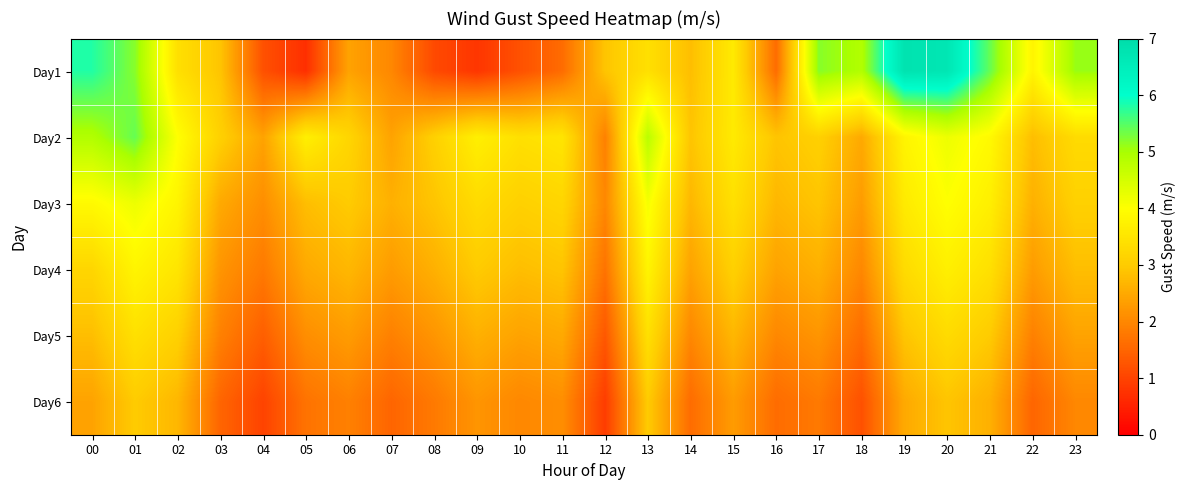

Reading right to left, what are all the values shown in this chart?

Day1: 23=5.1	22=3.8	21=5.4	20=6.7	19=6.8	18=4.9	17=5.2	16=1.6	15=3.6	14=2.8	13=3.4	12=2.9	11=1.6	10=1.2	09=0.8	08=1.1	07=2.0	06=2.4	05=0.7	04=1.2	03=2.9	02=3.4	01=5.2	00=5.8
Day2: 23=3.3	22=2.8	21=3.9	20=4.2	19=3.8	18=2.5	17=3.1	16=2.9	15=3.6	14=2.9	13=4.8	12=1.9	11=3.5	10=3.4	09=3.7	08=3.1	07=2.4	06=3.2	05=3.7	04=2.4	03=3.1	02=4.0	01=5.4	00=4.9
Day3: 23=3.1	22=2.6	21=3.7	20=4.0	19=3.6	18=2.3	17=2.9	16=2.7	15=3.4	14=2.7	13=4.1	12=2.0	11=3.2	10=3.1	09=3.3	08=2.9	07=2.6	06=3.0	05=2.8	04=2.1	03=2.5	02=3.8	01=4.2	00=3.9
Day4: 23=2.8	22=2.3	21=3.4	20=3.7	19=3.3	18=2.0	17=2.6	16=2.4	15=3.1	14=2.4	13=3.8	12=1.7	11=2.9	10=2.8	09=3.0	08=2.6	07=2.3	06=2.7	05=2.5	04=1.8	03=2.2	02=3.5	01=3.8	00=3.2
Day5: 23=2.4	22=1.9	21=3.0	20=3.3	19=2.9	18=1.6	17=2.2	16=2.0	15=2.7	14=2.0	13=3.4	12=1.3	11=2.5	10=2.4	09=2.6	08=2.2	07=1.9	06=2.3	05=2.1	04=1.4	03=1.9	02=3.1	01=3.4	00=2.8
Day6: 23=2.0	22=1.5	21=2.6	20=2.9	19=2.5	18=1.2	17=1.8	16=1.6	15=2.3	14=1.6	13=3.0	12=0.9	11=2.1	10=2.0	09=2.2	08=1.8	07=1.5	06=1.9	05=1.7	04=1.0	03=1.5	02=2.7	01=3.0	00=2.4